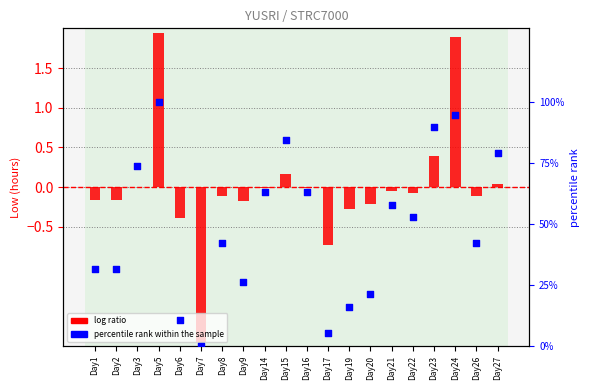

At how many categories does at least one series exceed 74?

5